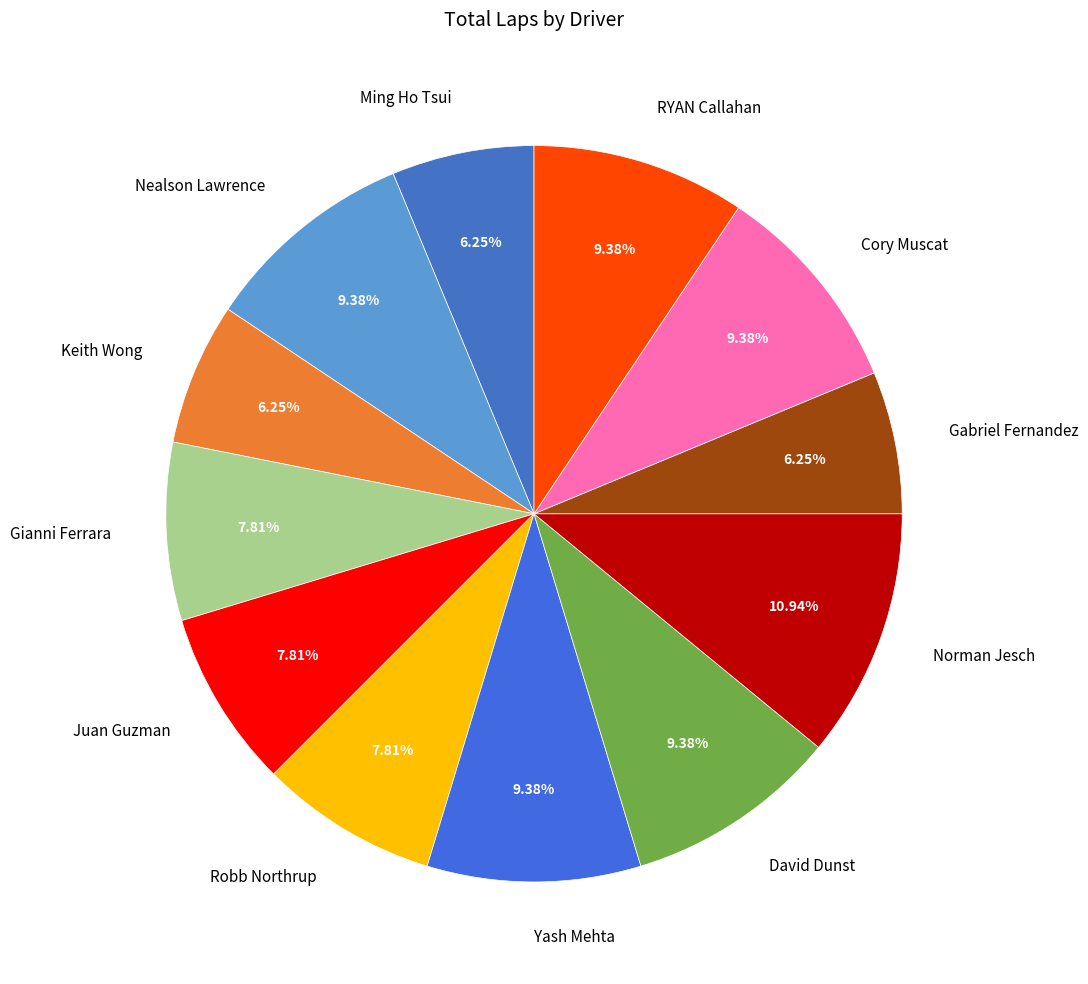

How much of the chart is everything except Nealson Lawrence?

90.6%